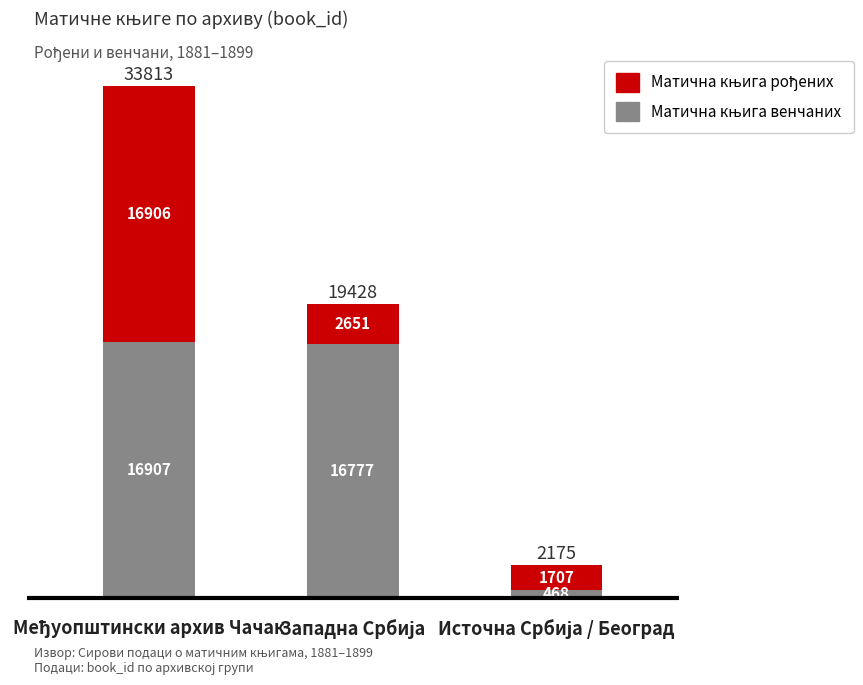

Are the bars horizontal?

No